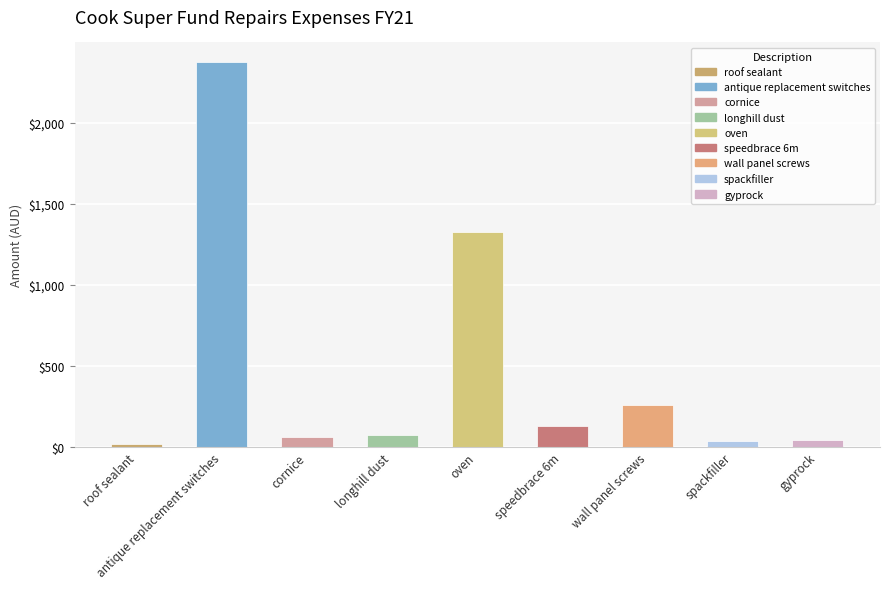

Count the number of categories in the chart.

9